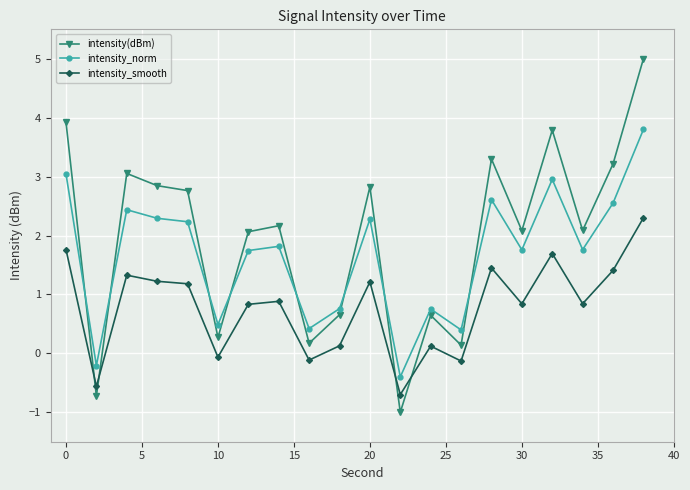

Which series has the widest spread of values?

intensity(dBm)